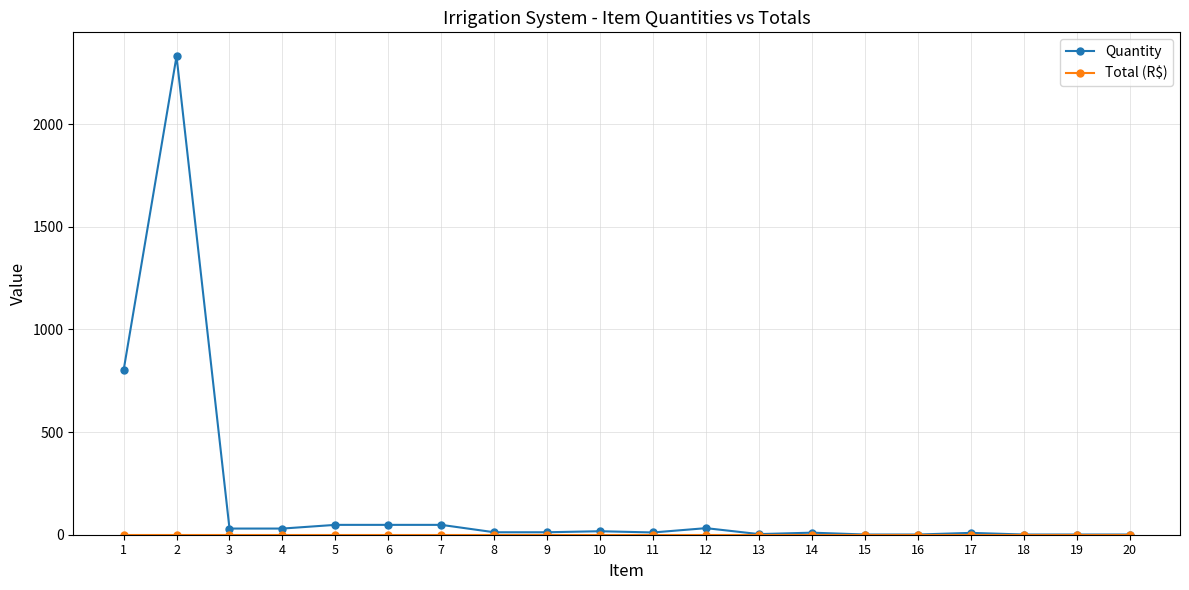

Which series has the widest spread of values?

Quantity